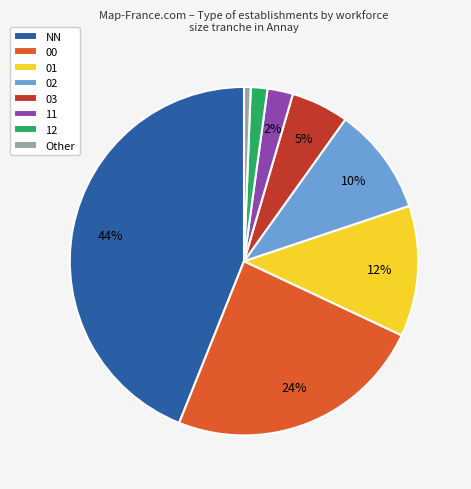

Is the sum of 12 and 03 greater than half?

No